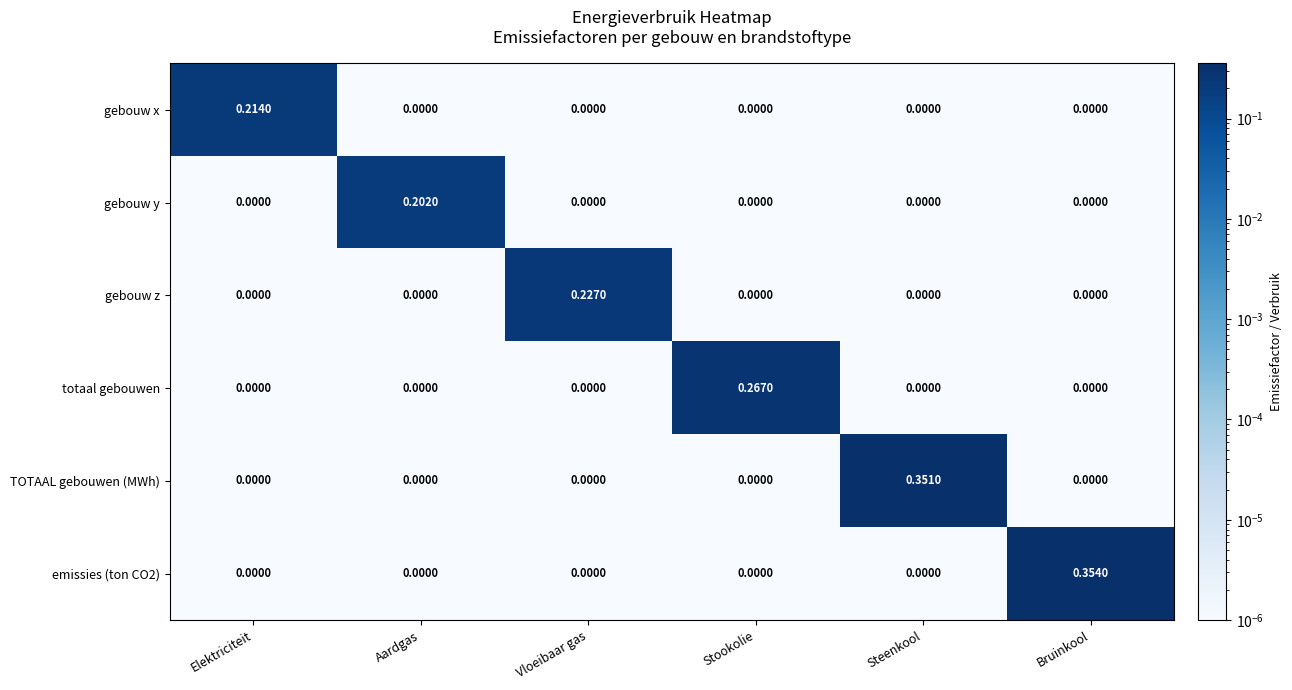

At which category is the sum across all series the highest?

Bruinkool